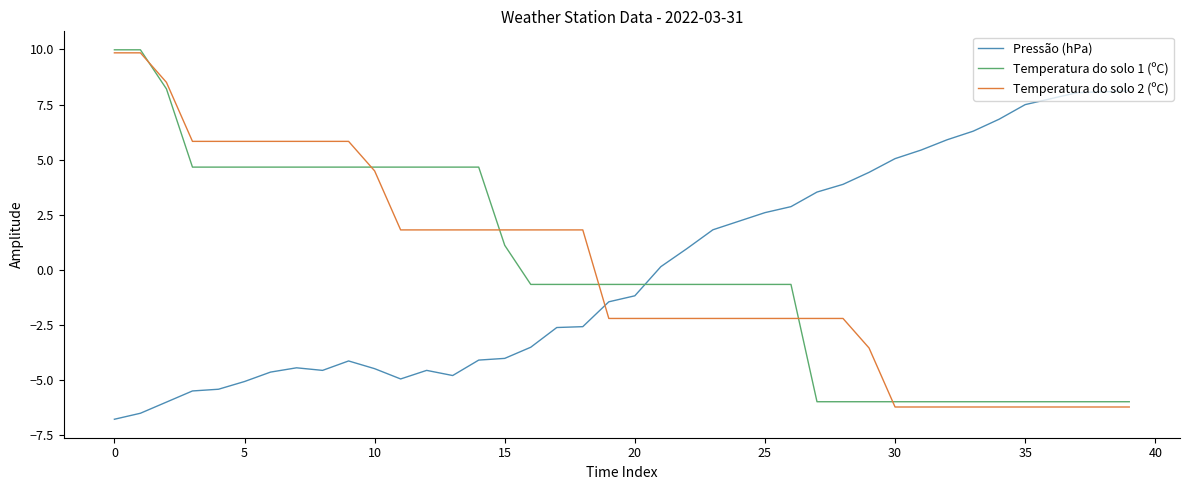

Which series has the widest spread of values?

Temperatura do solo 2 (ºC)